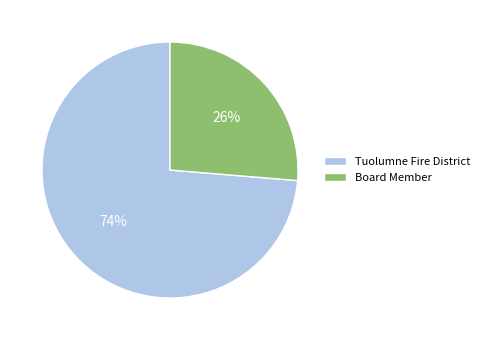

The Board Member slice represents 26% of the pie. True or false?

True